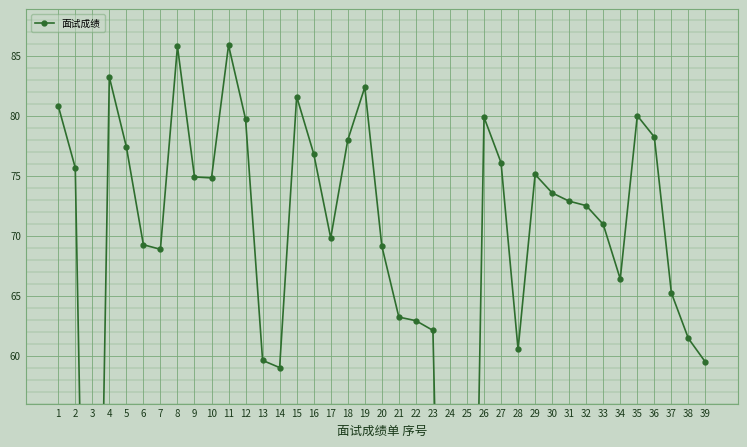

How many points are higher than both their immediate neighbors (excluding endpoints)?

8